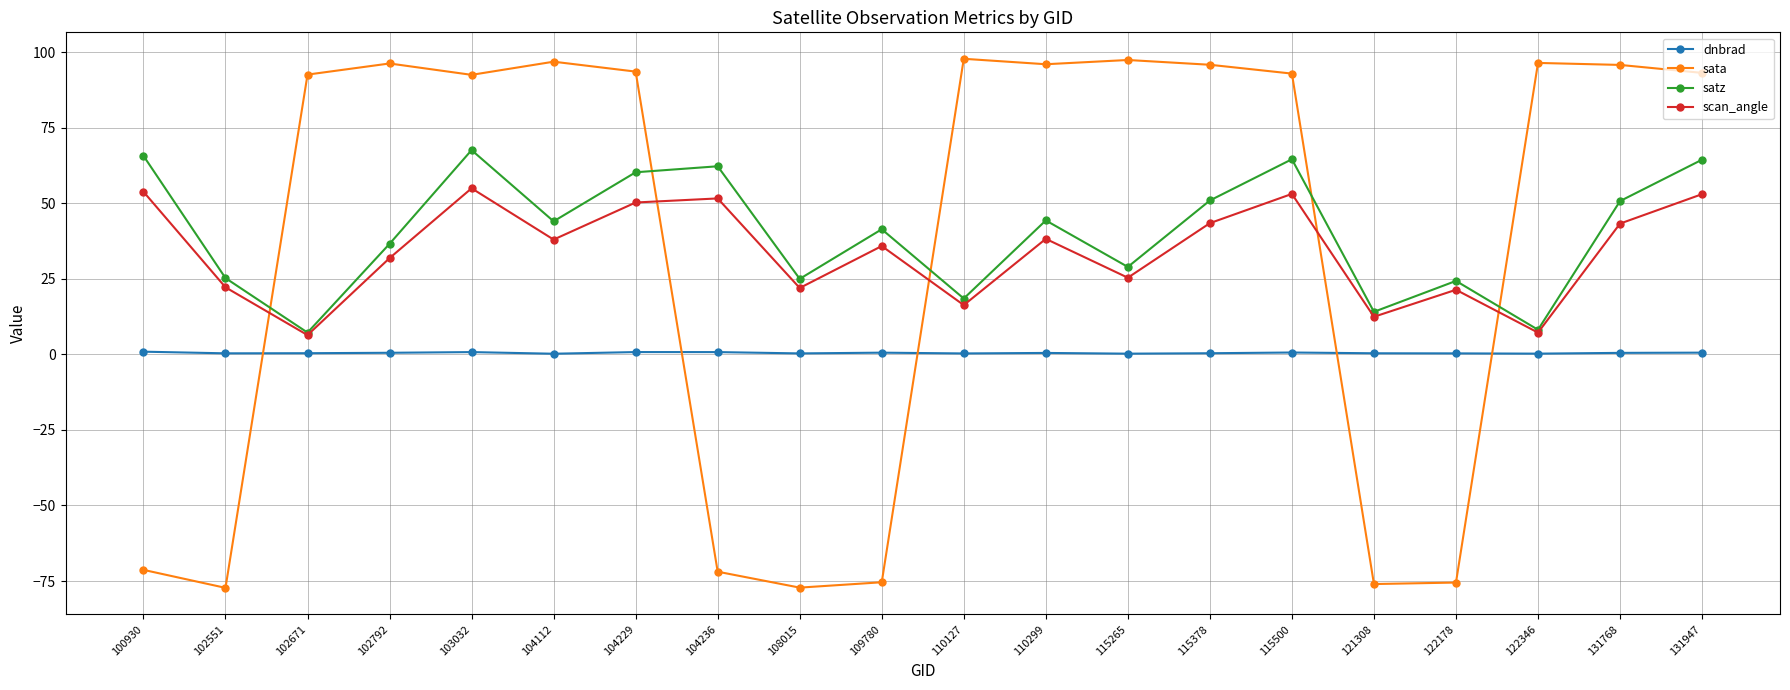

What is the difference between the second highest and second lowest values in the sata series?

174.6